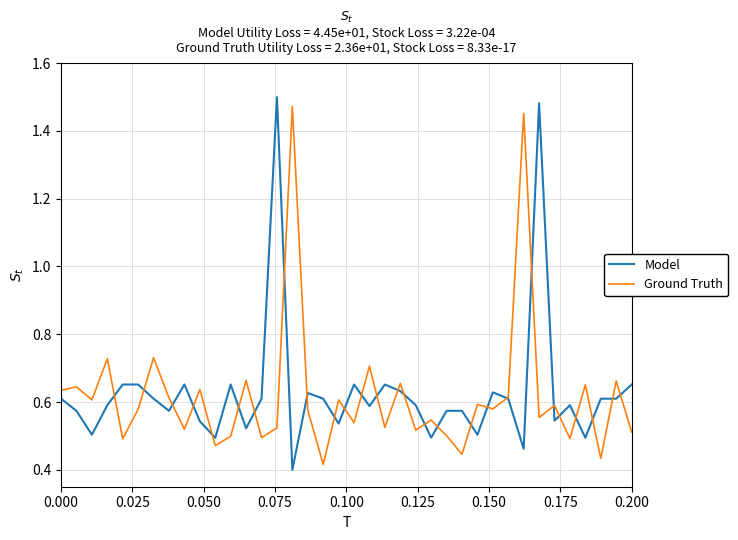

What is the minimum value shown in the chart?

0.4